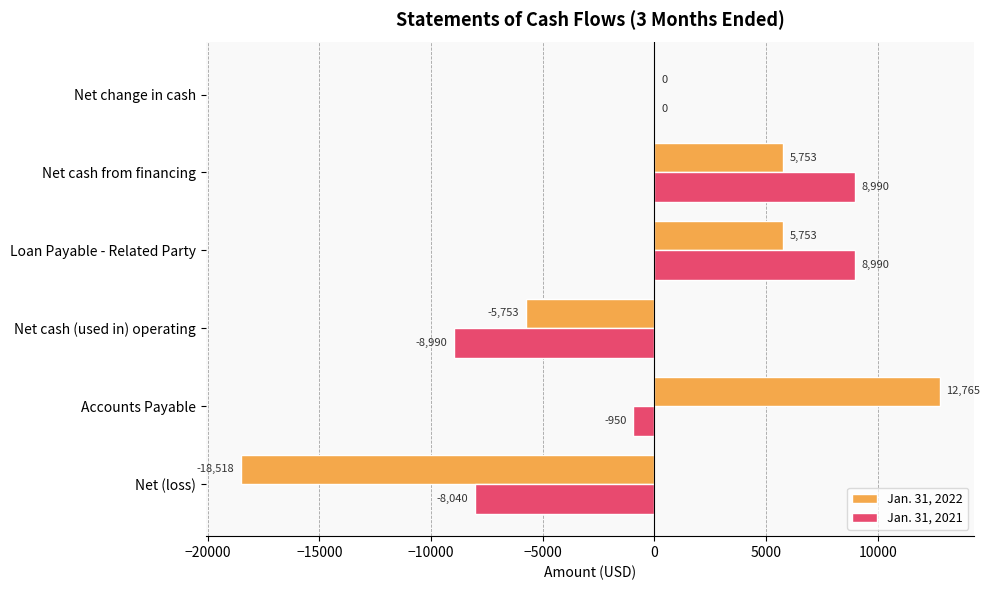

What is the total value across all series at Net cash (used in) operating?

-14743